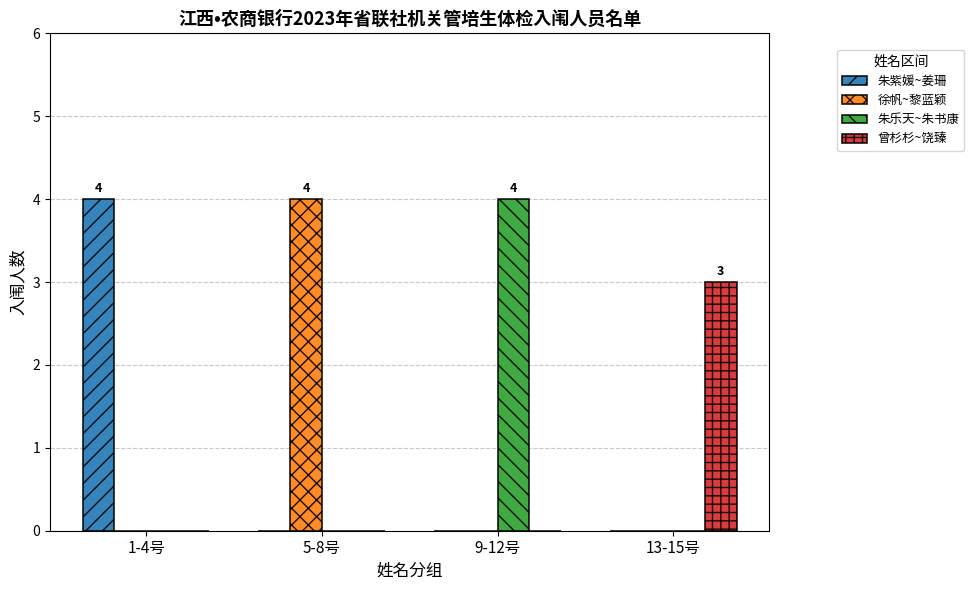

What are all the series names shown in the legend?

朱紫媛~姜珊, 徐帆~黎蓝颖, 朱乐天~朱书康, 曾杉杉~饶臻